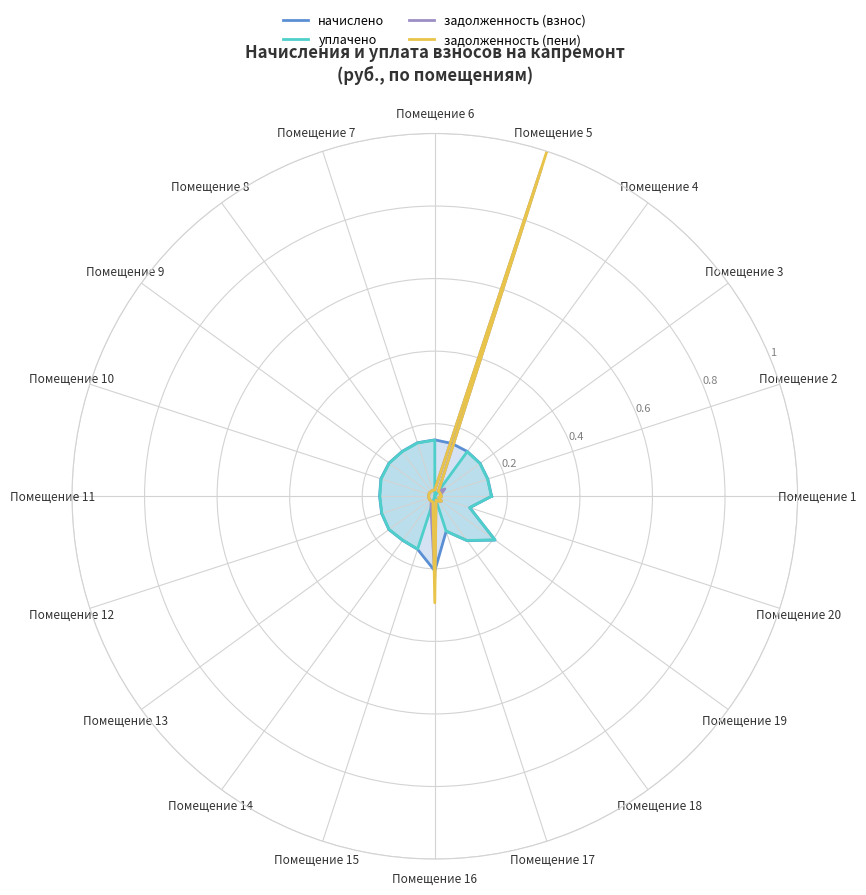

The уплачено series shows 0.2 at Помещение 19. True or false?

True